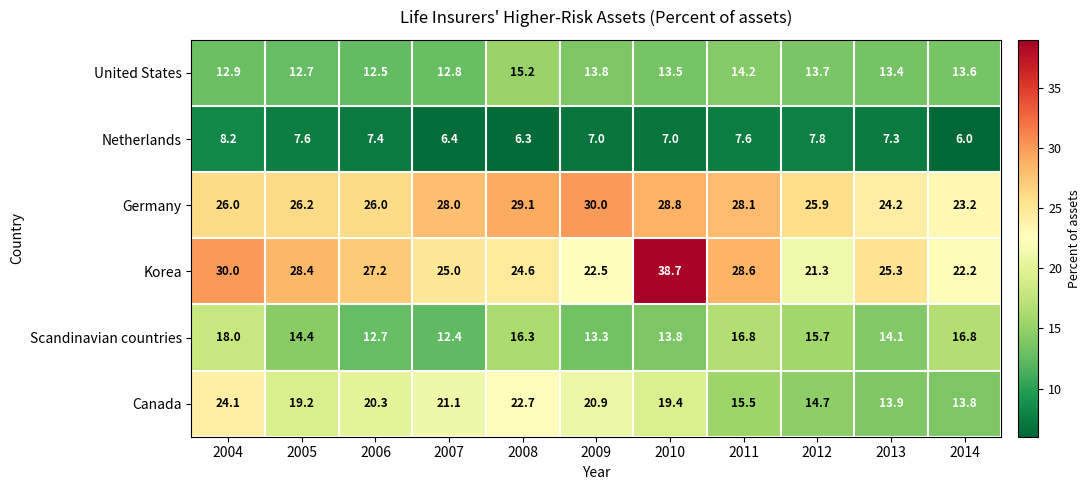

List the labels in order of United States value, smallest first.

2006, 2005, 2007, 2004, 2013, 2010, 2014, 2012, 2009, 2011, 2008